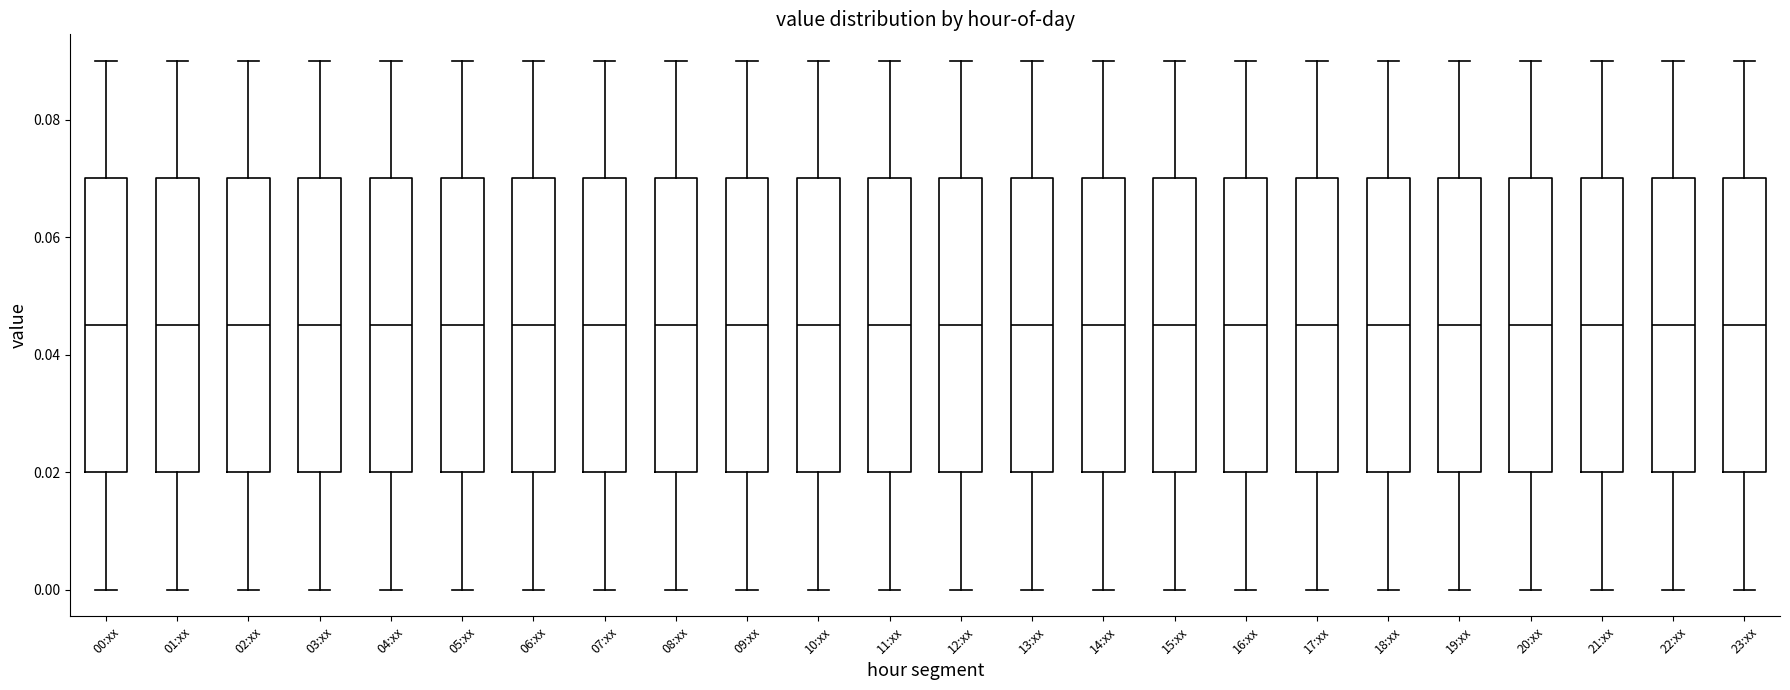

Where does the upper whisker of the box for 02:xx end on the y-axis? The values are not printed on the chart, so give them approximately, as read against the axis.

0.090